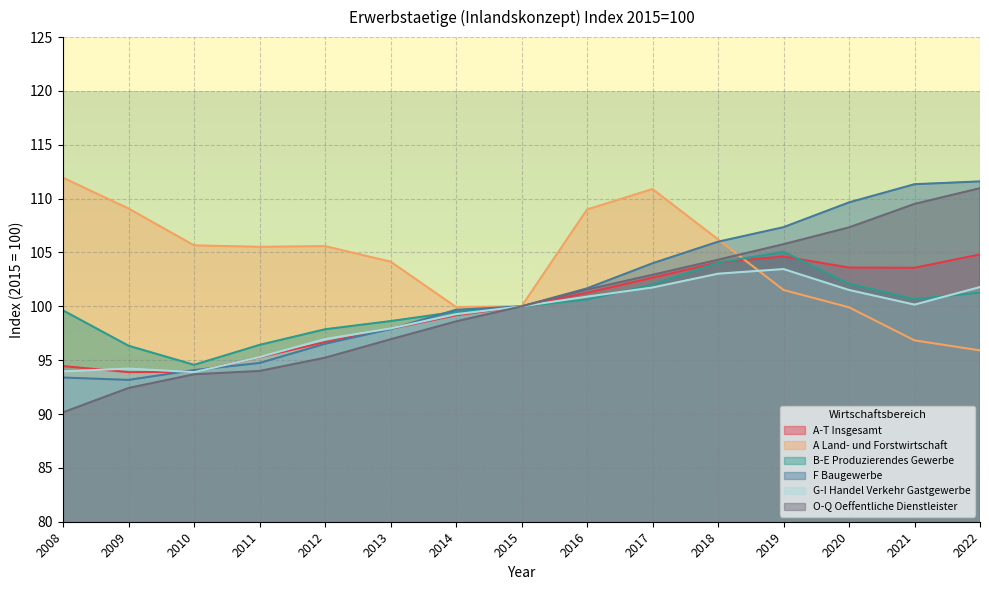

Does the chart display data point markers on the line(s)?

No